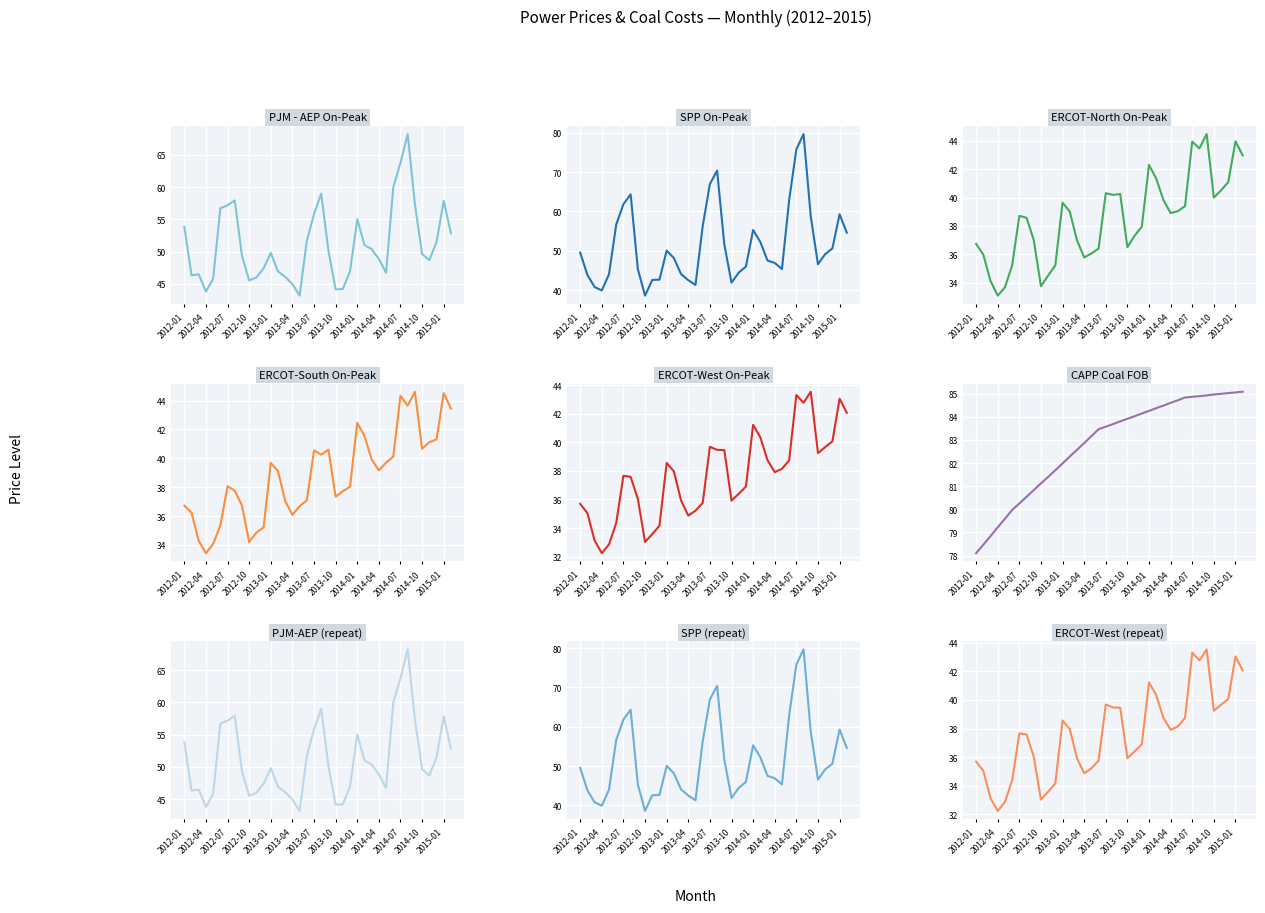

True or false: ERCOT-West On-Peak and ERCOT-North On-Peak cross at least once.

False